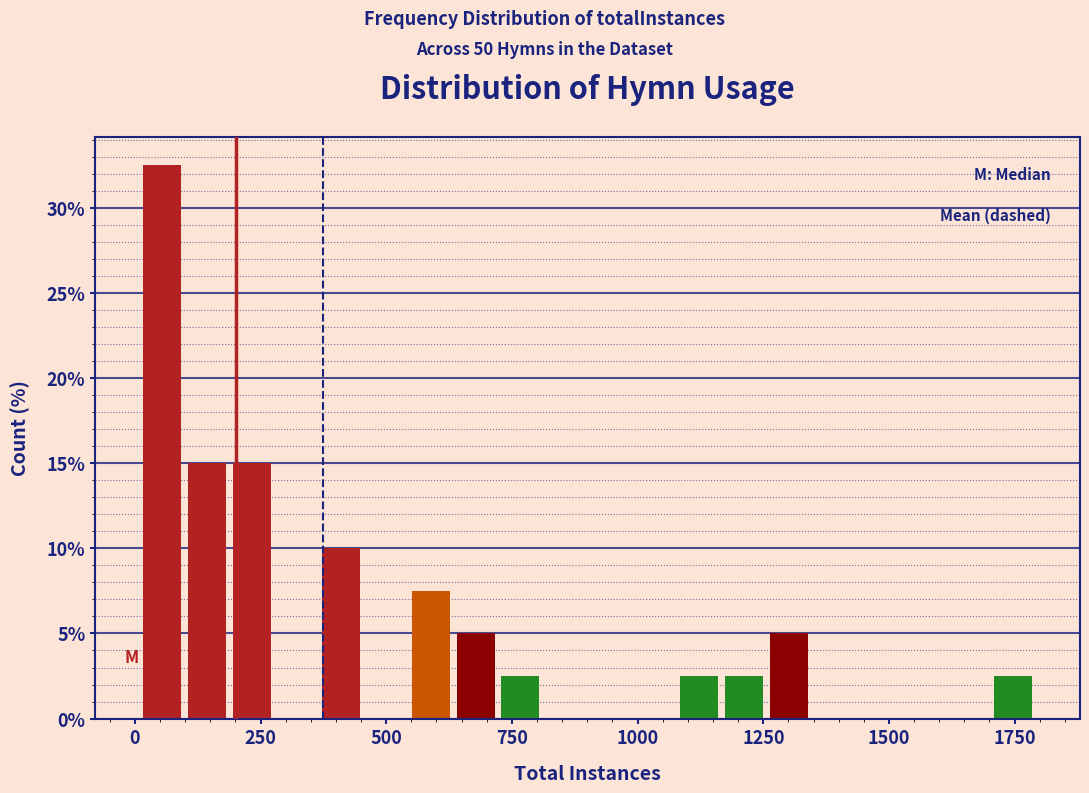

Around what value on the x-axis is the tallest bar? Give the approximate position of its centre, as read against the axis.

50